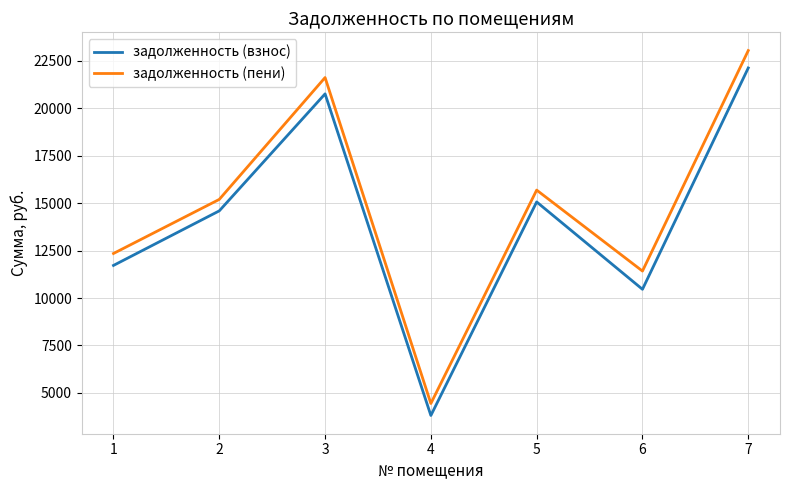

What value does the задолженность (взнос) series have at 3?

20765.9